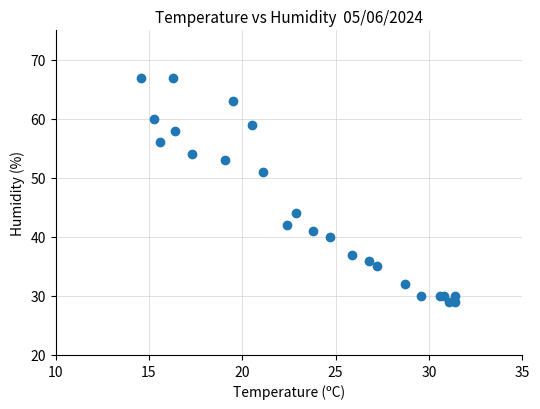

What Y value in the scatter plot is closest to 48?

51